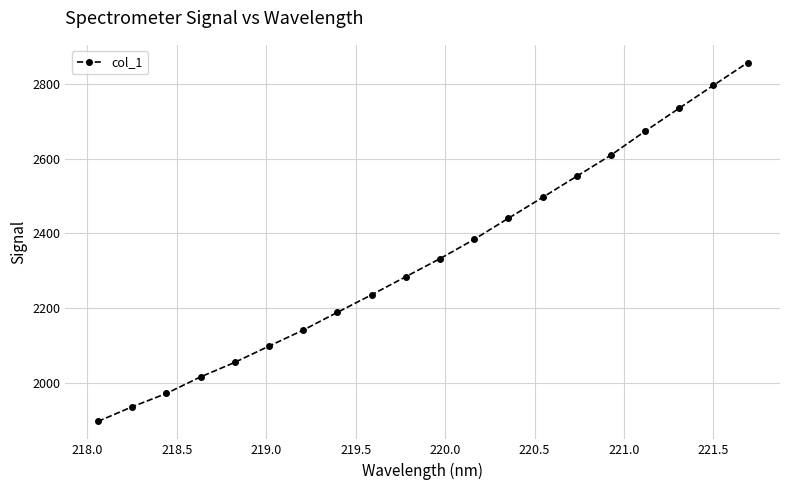

What is the smallest value displayed?

1897.1